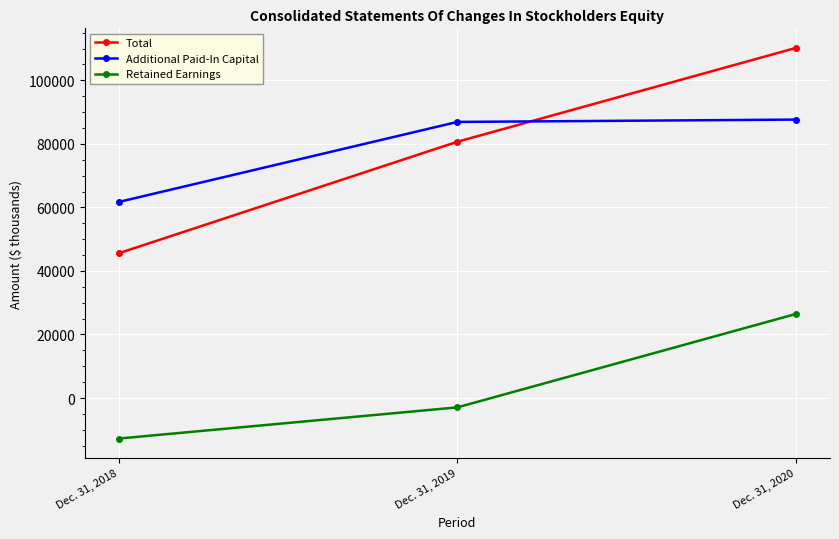

At Dec. 31, 2020, list the series in order from smallest to largest.

Retained Earnings, Additional Paid-In Capital, Total